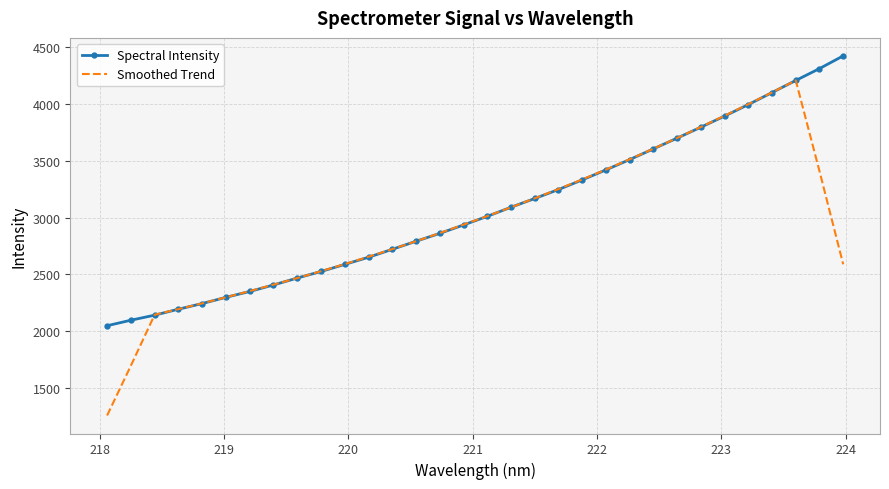

List the series in order of their peak value, lowest first.

Smoothed Trend, Spectral Intensity